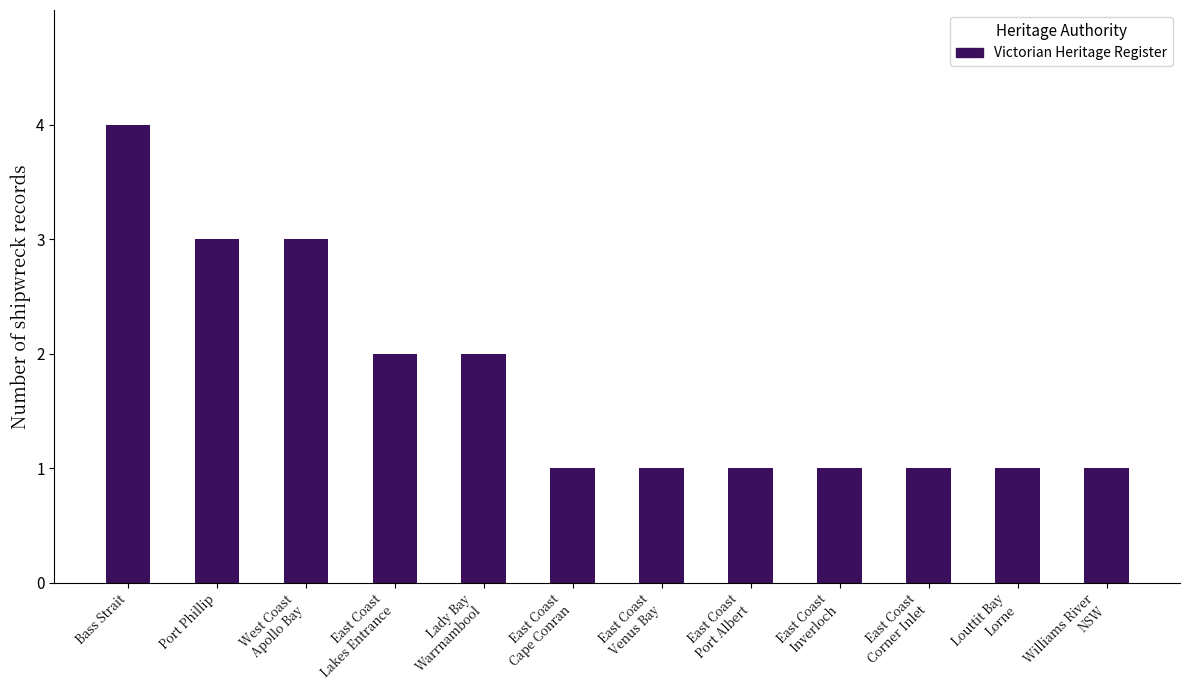

What is the difference between the maximum and second lowest values?

3